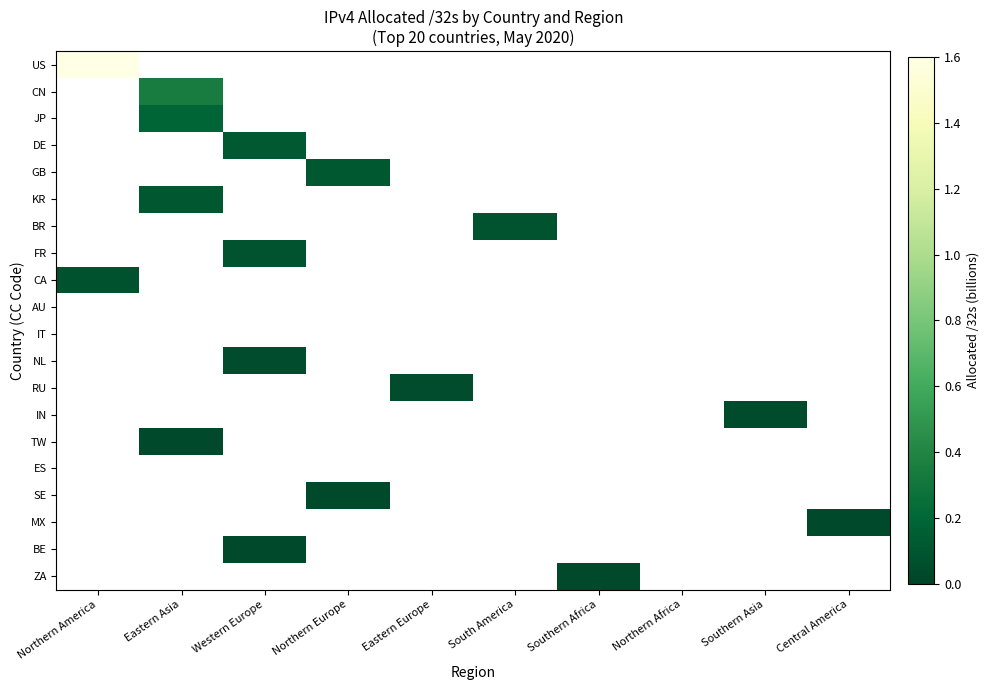

How many data points does each series have?

10